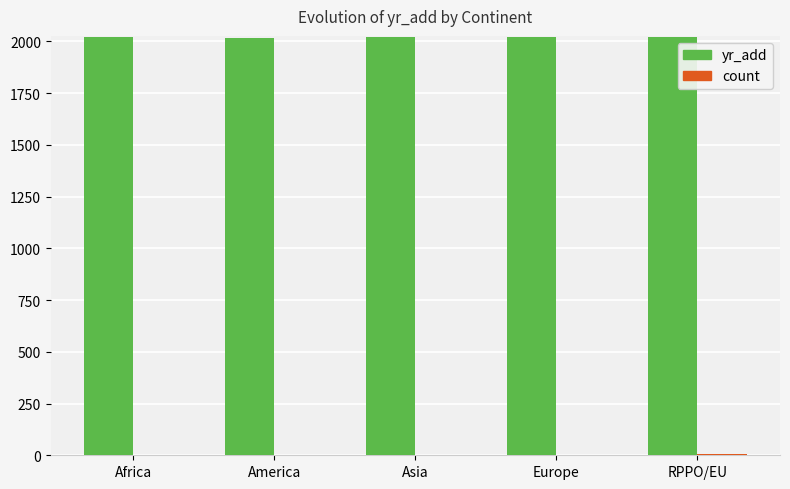

Count the yr_add values in the range 2020 to 2021.

3